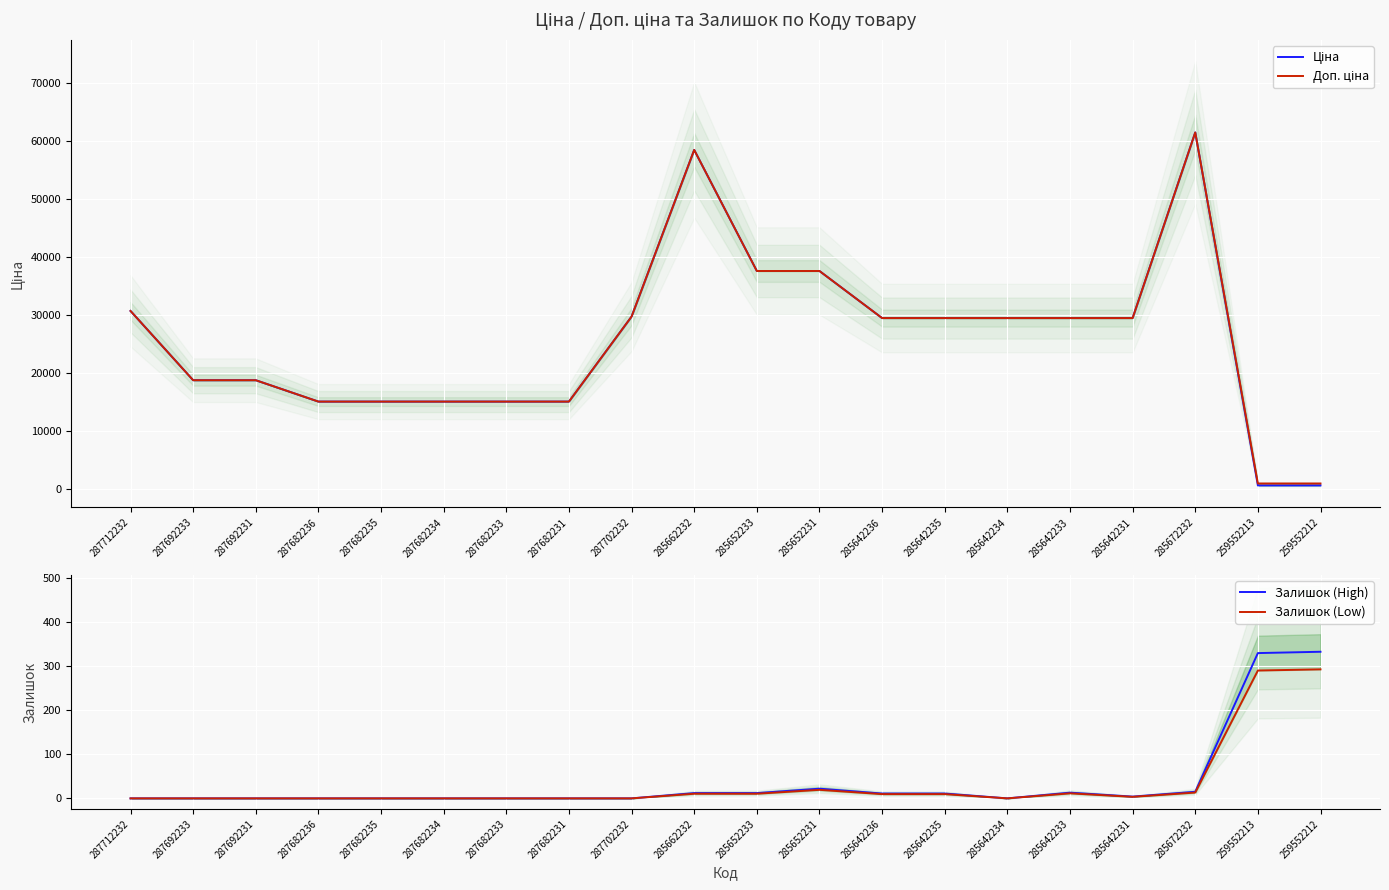

How many values in the Доп. ціна series are below 29491?

9